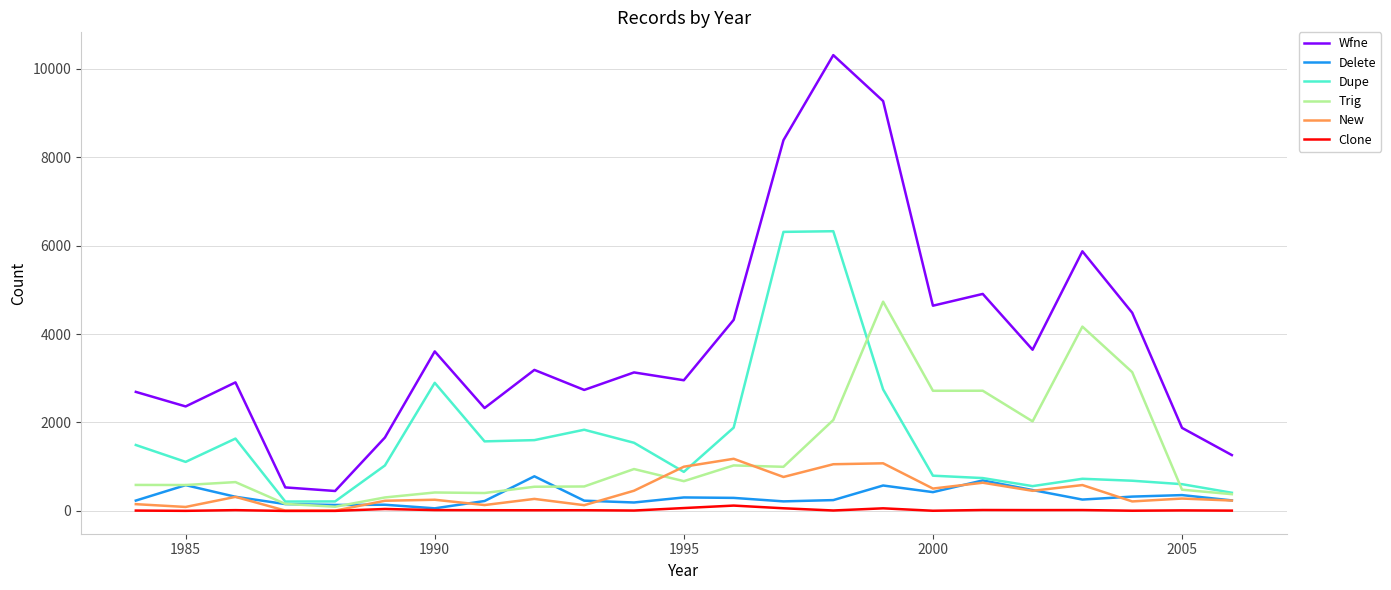

What is the minimum value for Dupe?

212